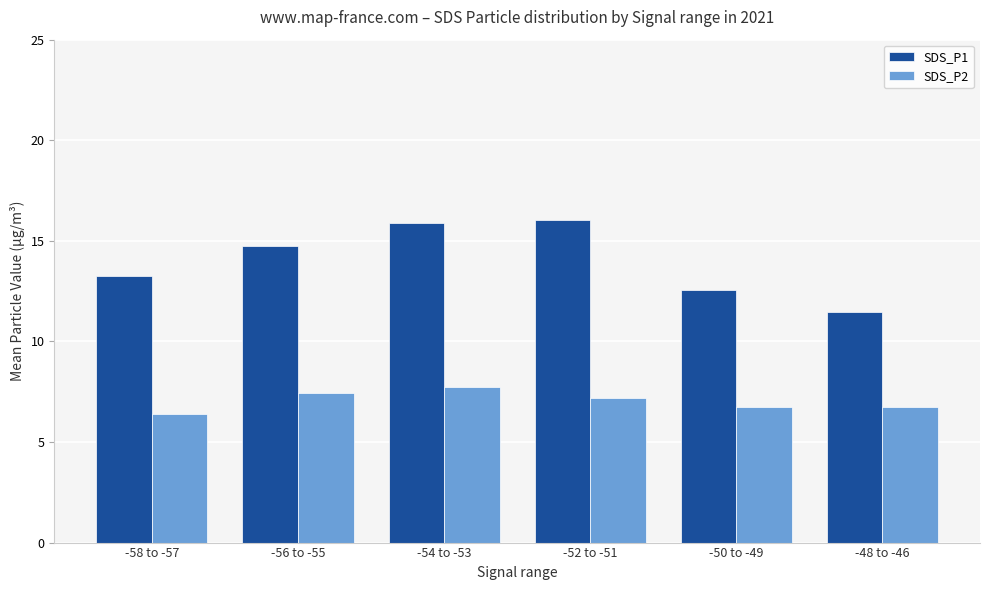

What is the average value of the SDS_P1 series?

14.0